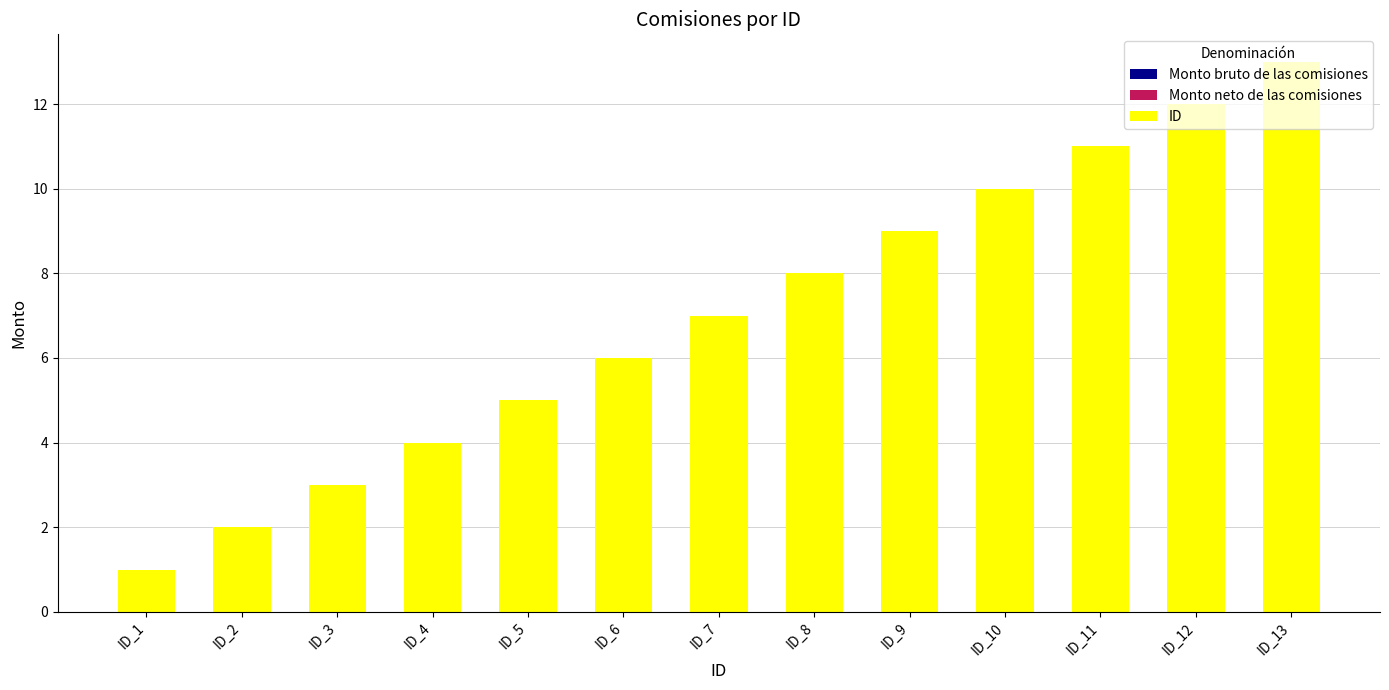

Which label corresponds to the largest value in the chart?

ID_13